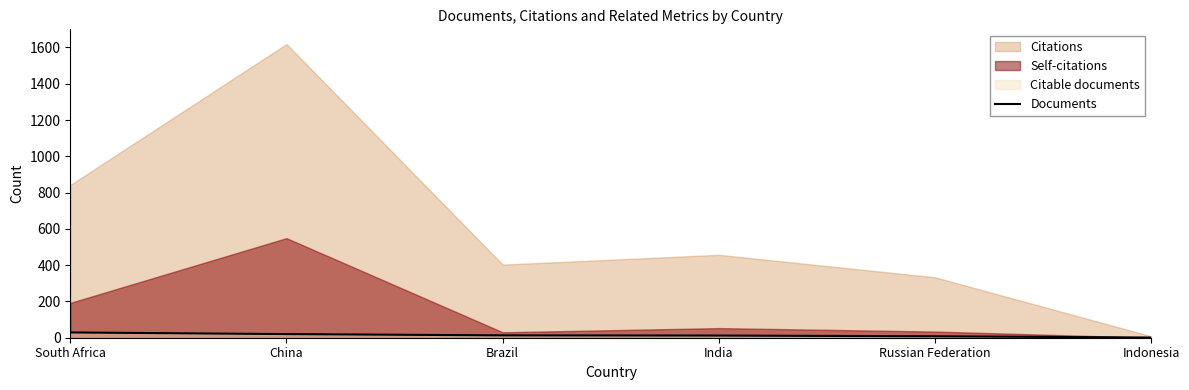

True or false: the data shows 8 at India.

False